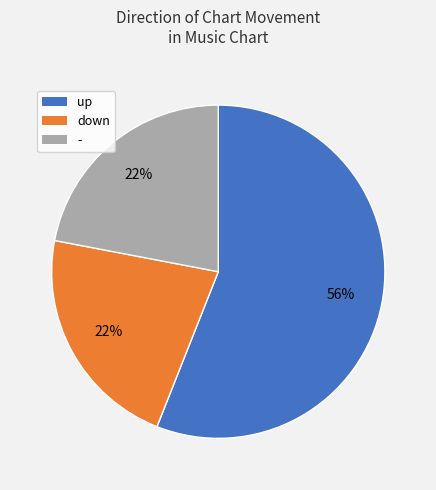

Which slice is the largest?

up